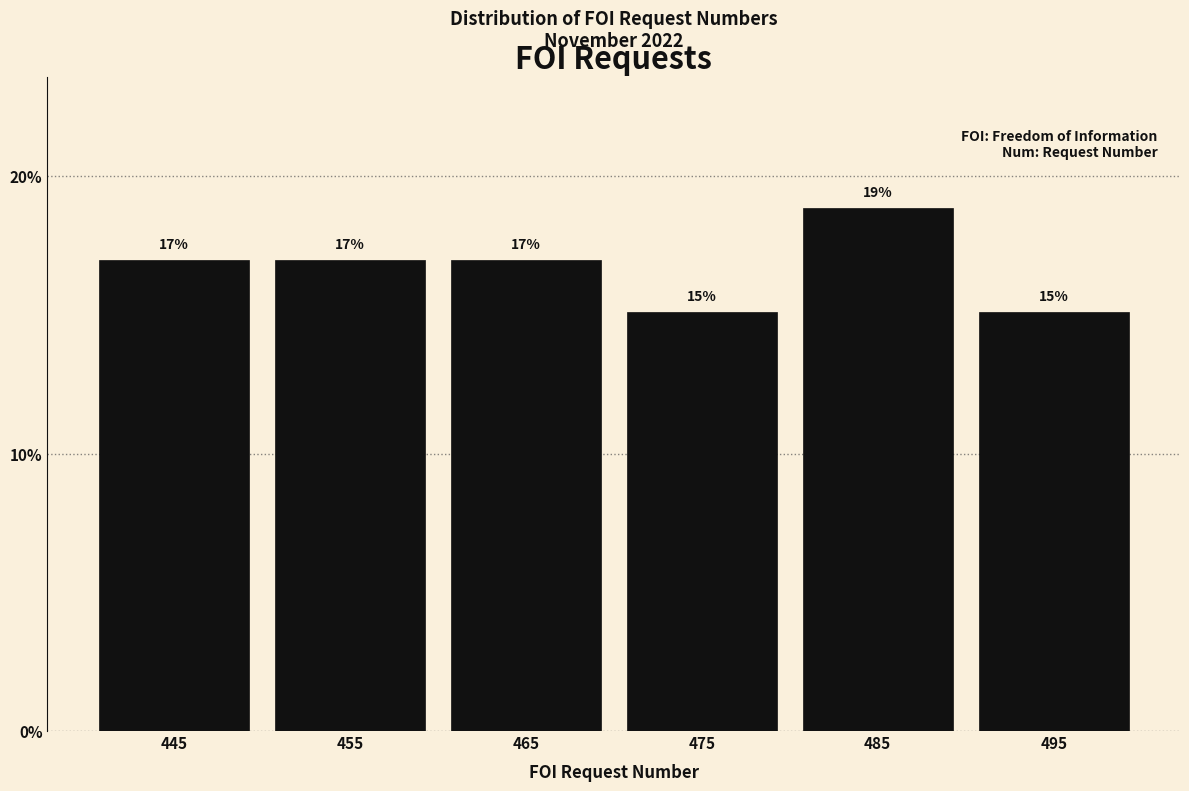

What is the minimum value shown in the chart?

15.1